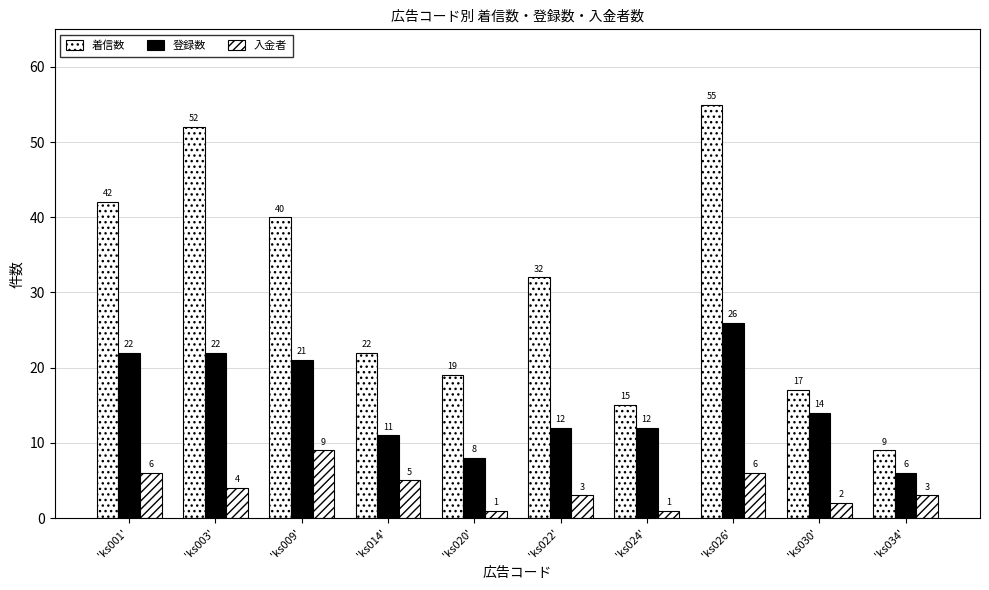

What is the label of the 3rd bar from the right?

'ks026'